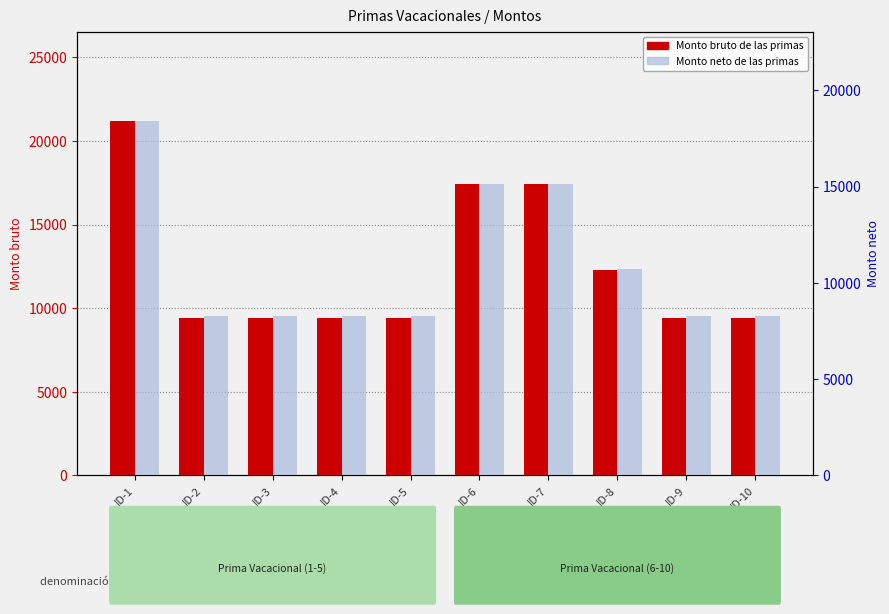

Which series changed the most between ID-2 and ID-10?

Monto bruto de las primas